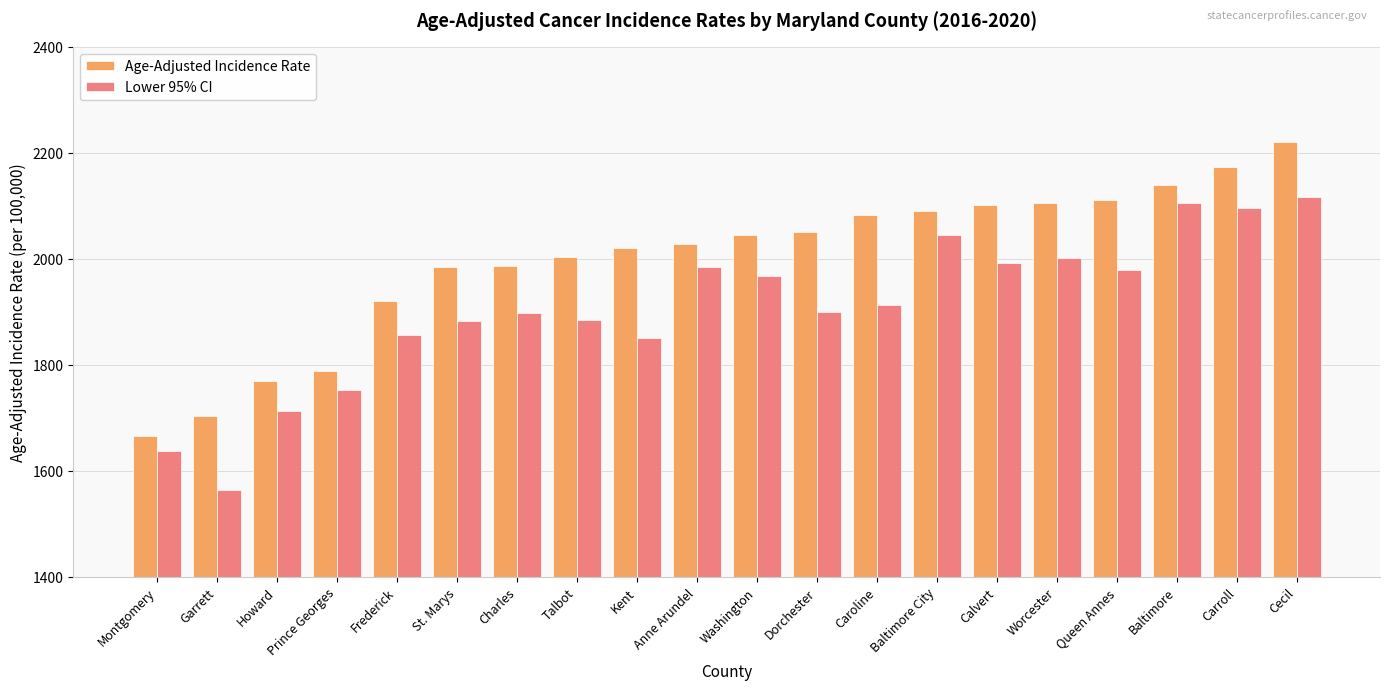

At how many categories does at least one series exceed 2068?

8